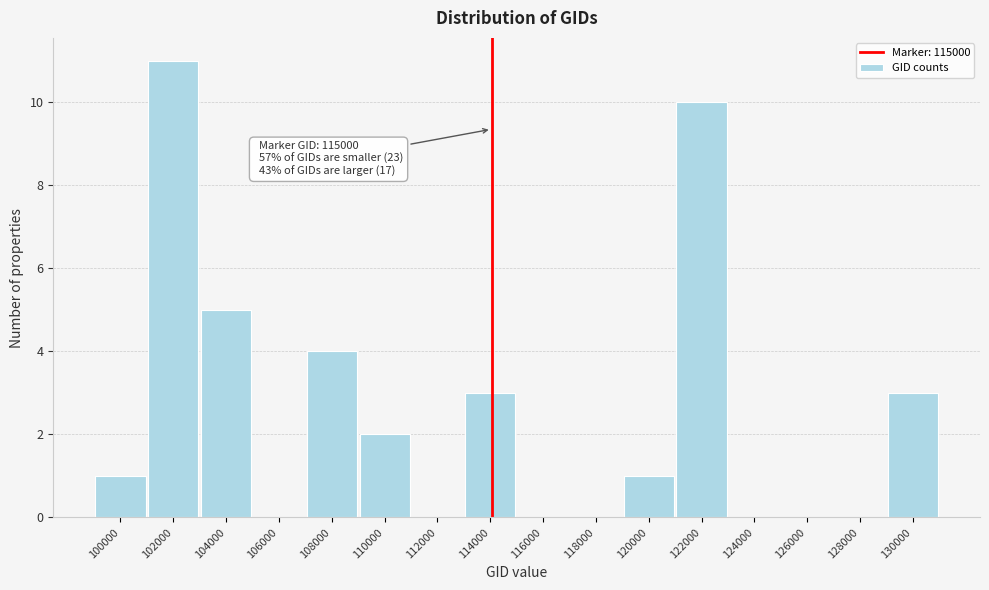

Reading left to right, list all the values displayed in this chart.

100000=1	102000=11	104000=5	106000=0	108000=4	110000=2	112000=0	114000=3	116000=0	118000=0	120000=1	122000=10	124000=0	126000=0	128000=0	130000=3